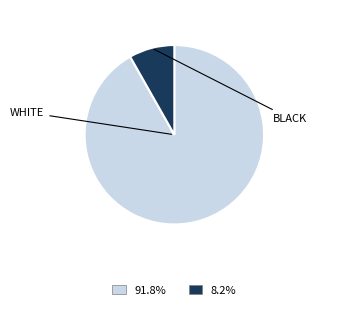

Is the sum of 8.2% and 91.8% greater than half?

Yes